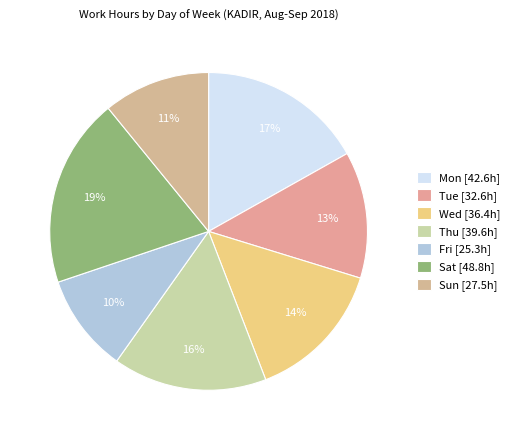

Does any single category account for the majority?

No